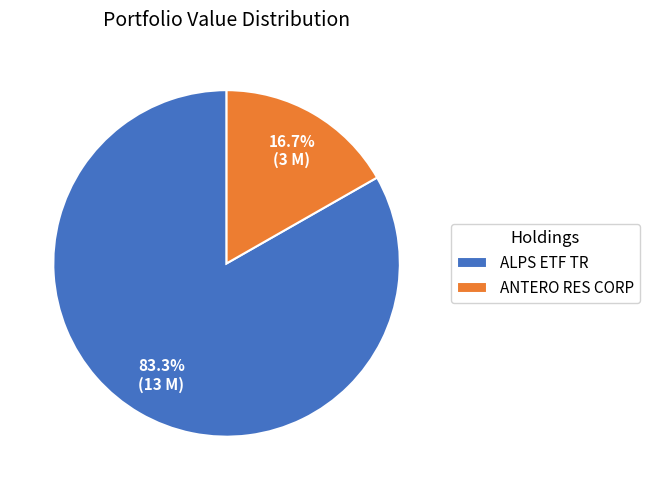

To the nearest percent, what is the combined percentage of ALPS ETF TR and ANTERO RES CORP?

100%